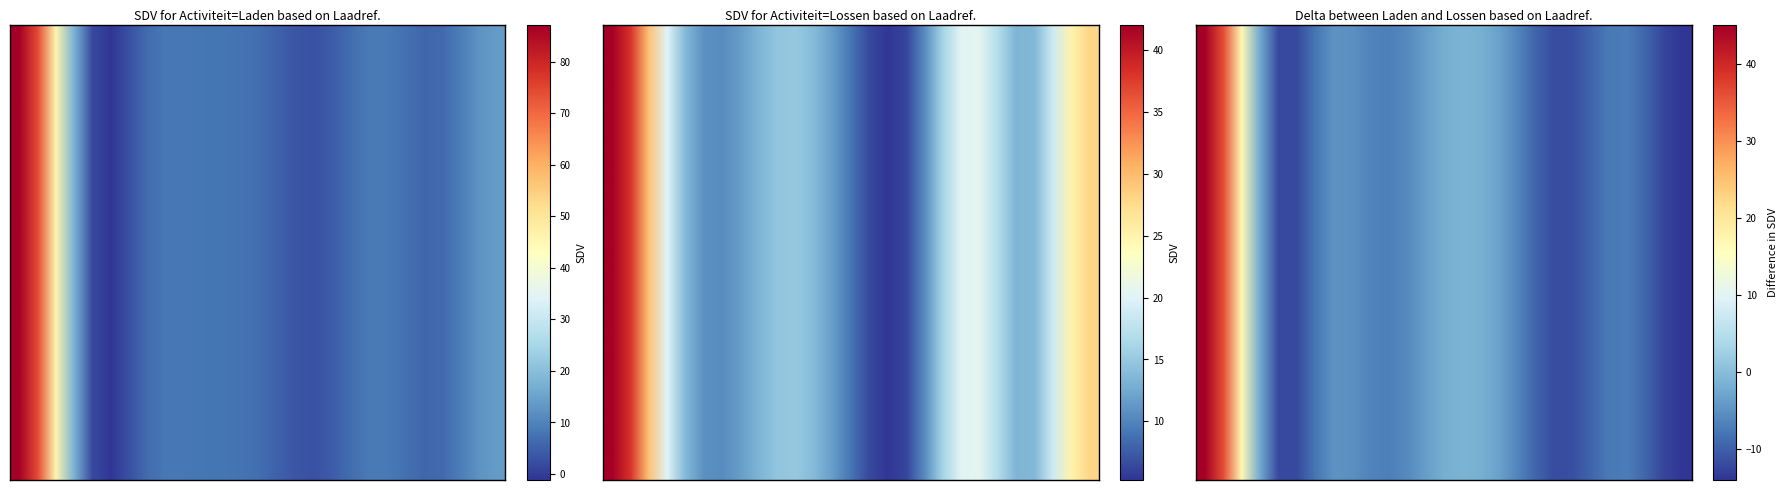

What is the greatest value displayed?

87